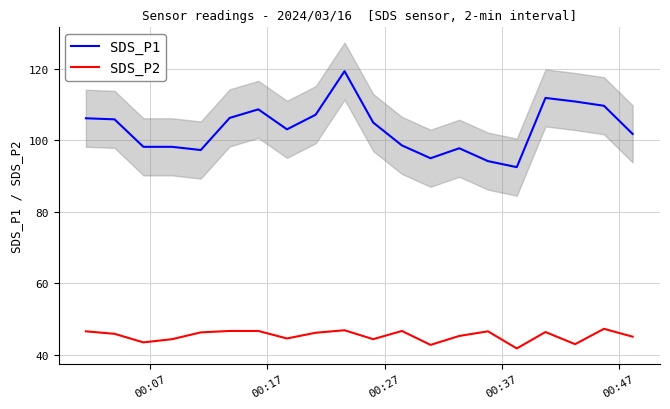

What is the minimum value for SDS_P2?

41.7